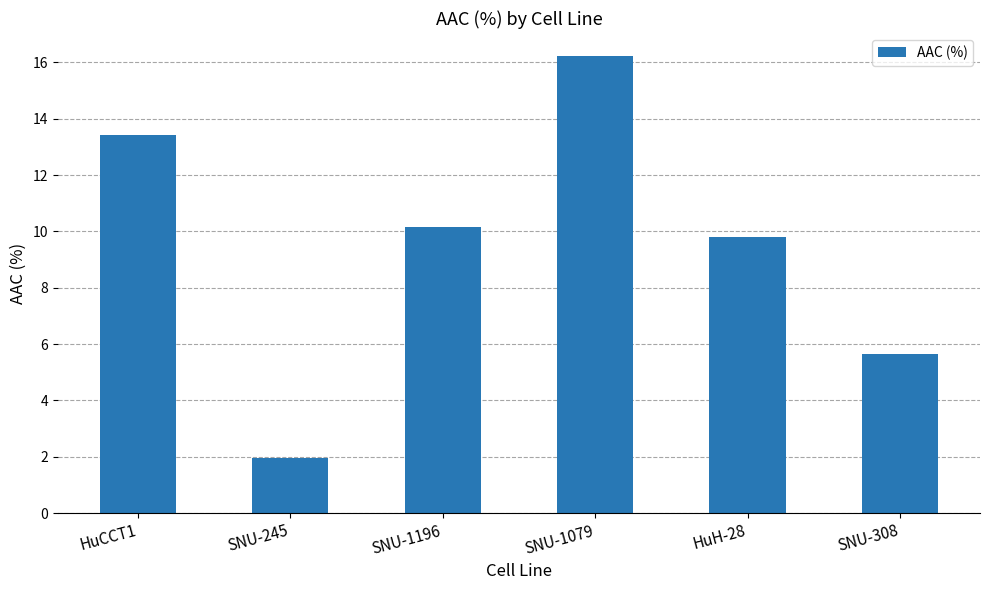

At which category does the chart reach its peak across all series?

SNU-1079